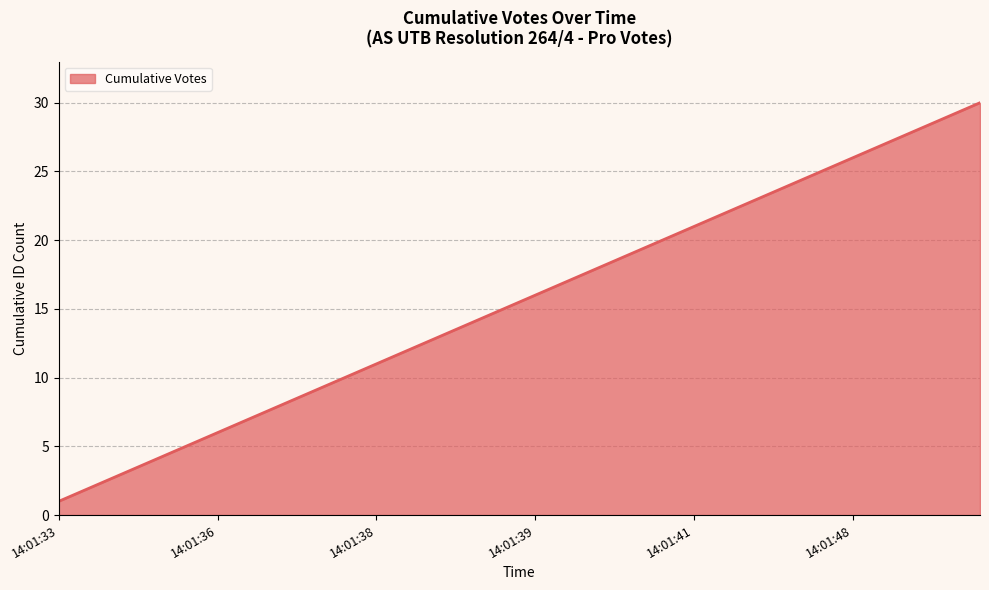

Does the chart display data point markers on the line(s)?

No